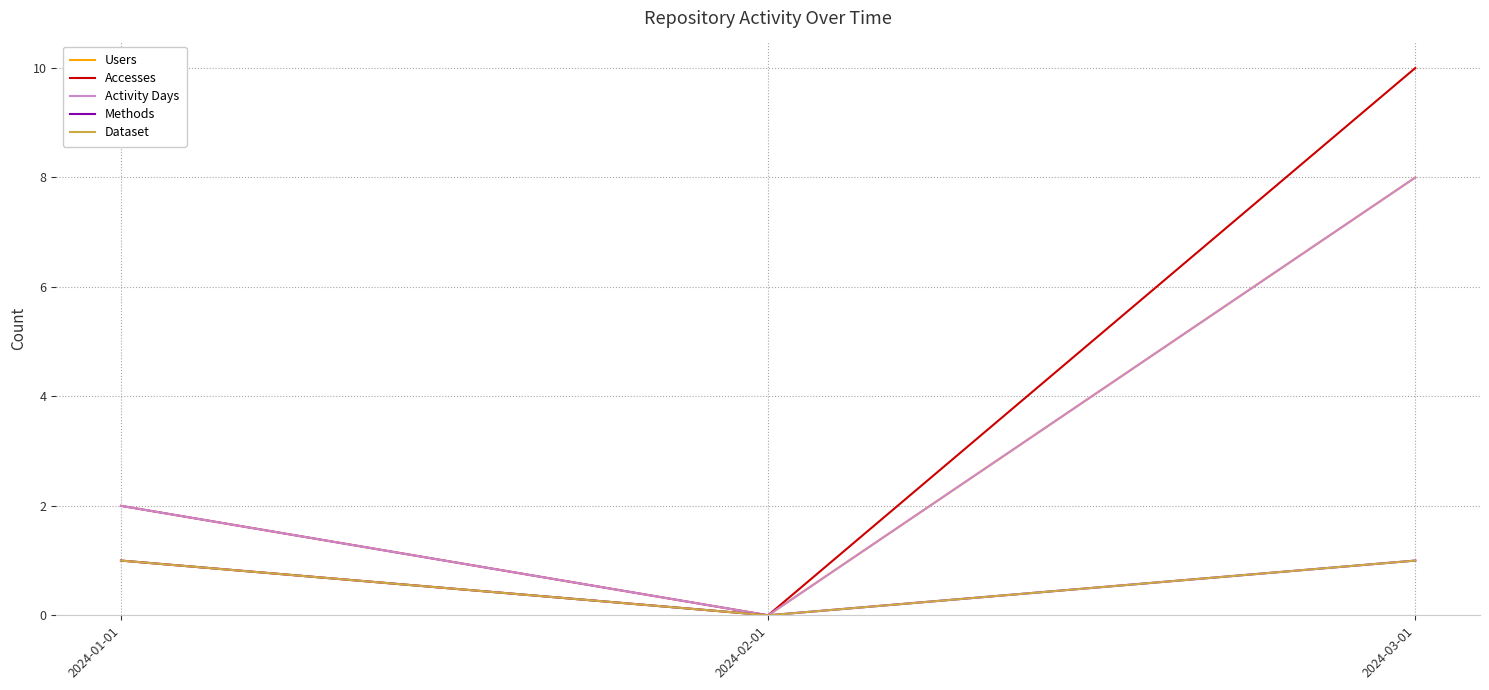

Is this an area chart (filled region under the line)?

No